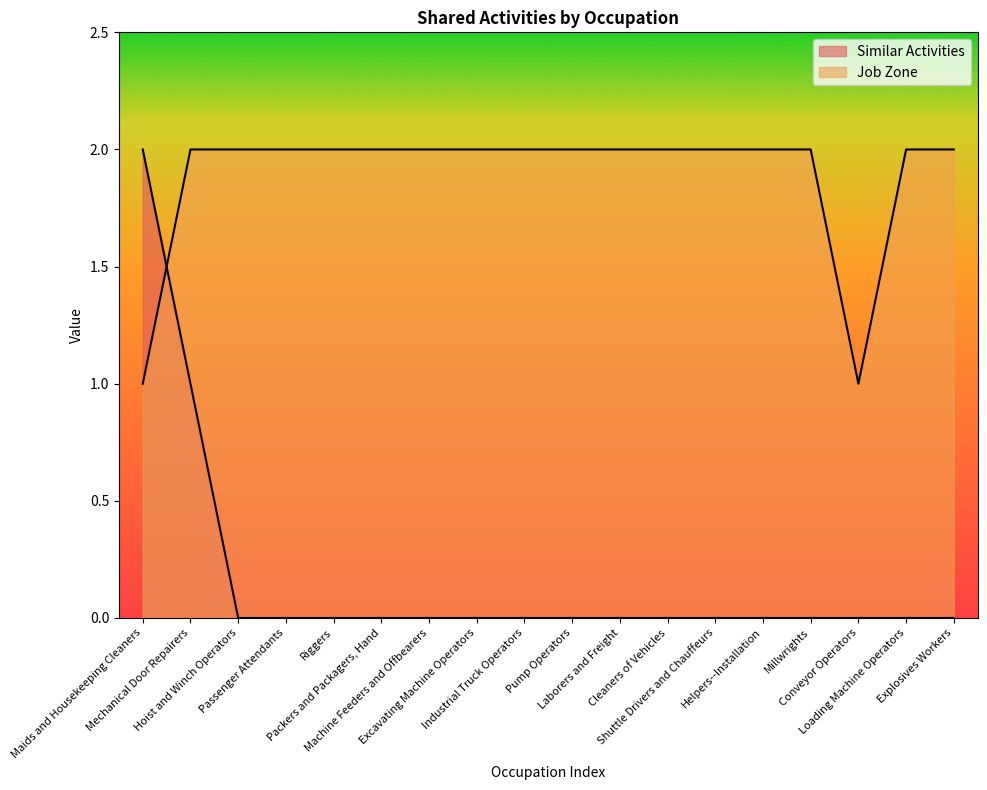

At which category is the sum across all series the highest?

Maids and Housekeeping Cleaners